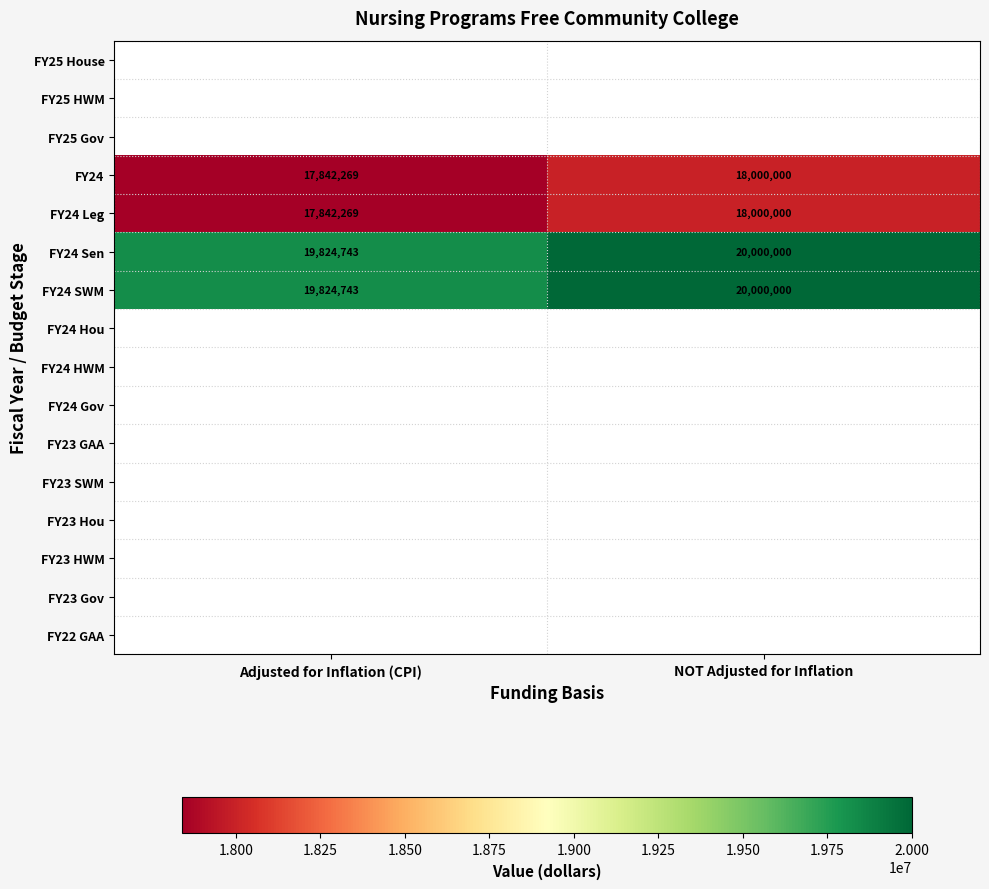

What is the total value across all series at NOT Adjusted for Inflation?

76000000